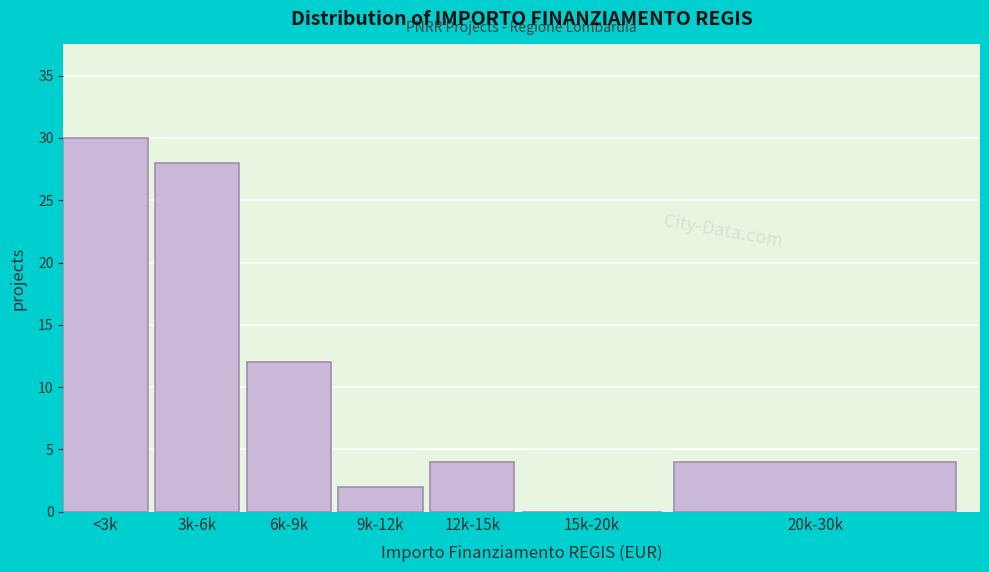

Reading left to right, what are all the values shown in this chart?

<3k=30	3k-6k=28	6k-9k=12	9k-12k=2	12k-15k=4	15k-20k=0	20k-30k=4